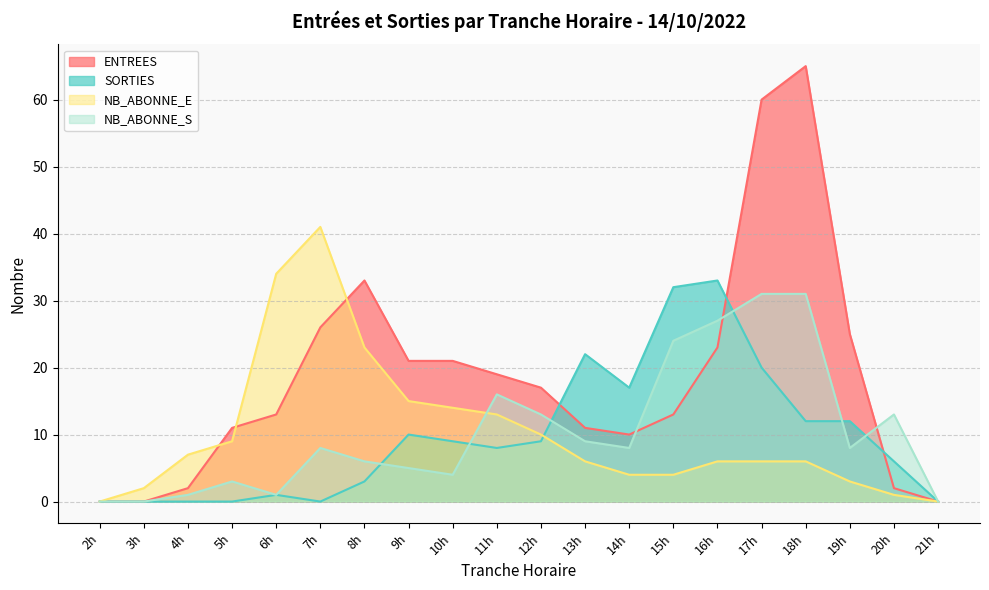

What are all the series names shown in the legend?

ENTREES, SORTIES, NB_ABONNE_E, NB_ABONNE_S